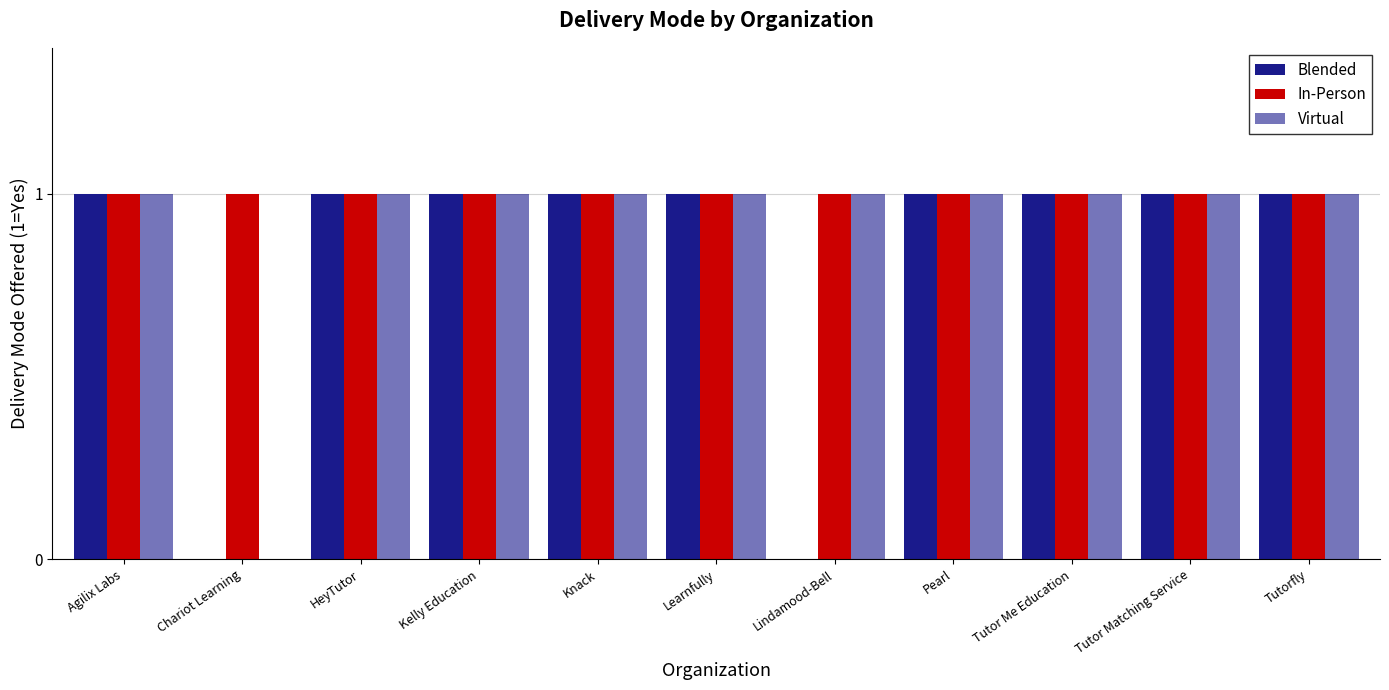

How many groups of bars are there?

11